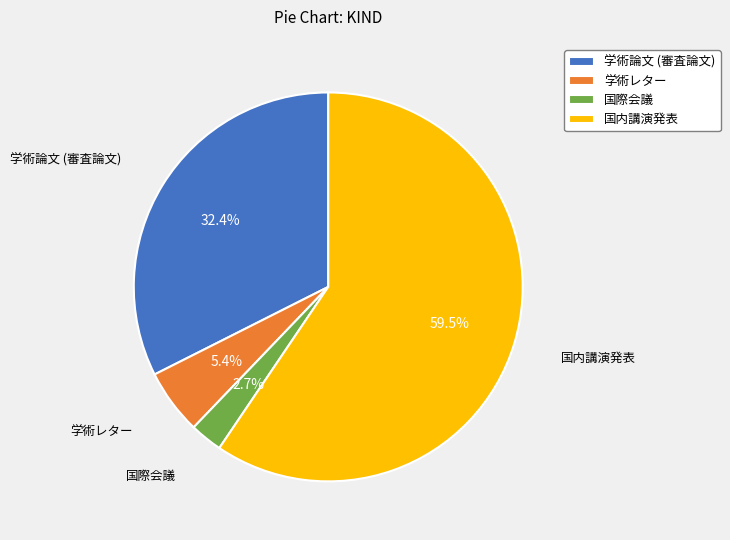

Count the number of slices in the pie.

4